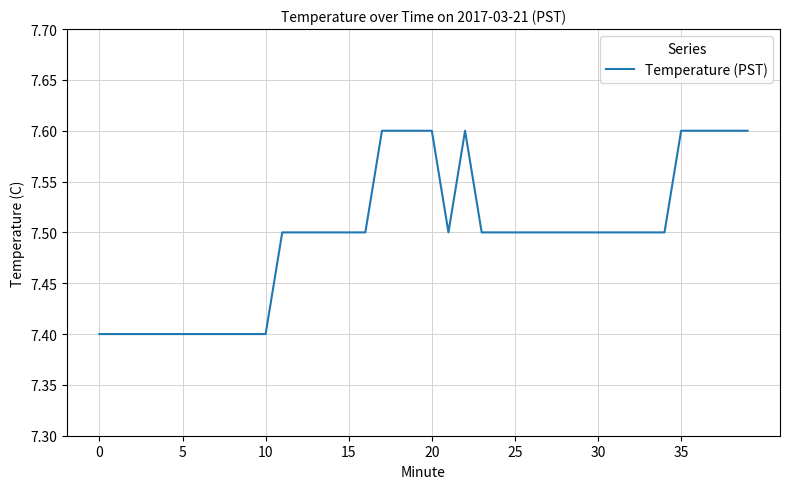

What is the maximum value shown in the chart?

7.6